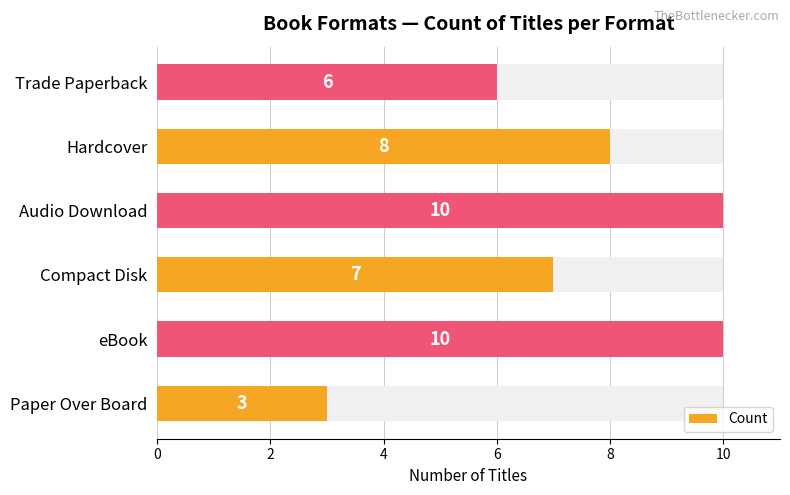

True or false: the data shows 3 at Paper Over Board.

True